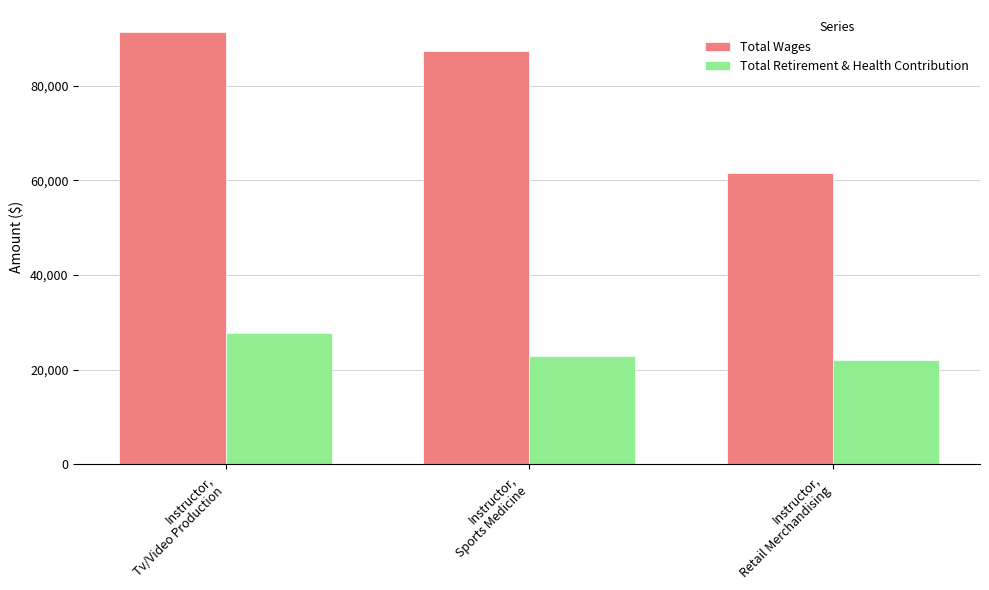

How many groups of bars are there?

3